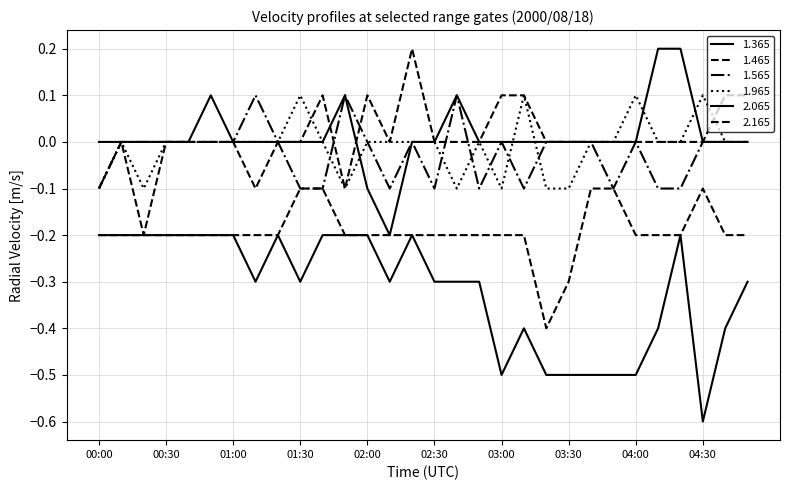

What is the value of the 1.465 point at the 1st from the left?

-0.2